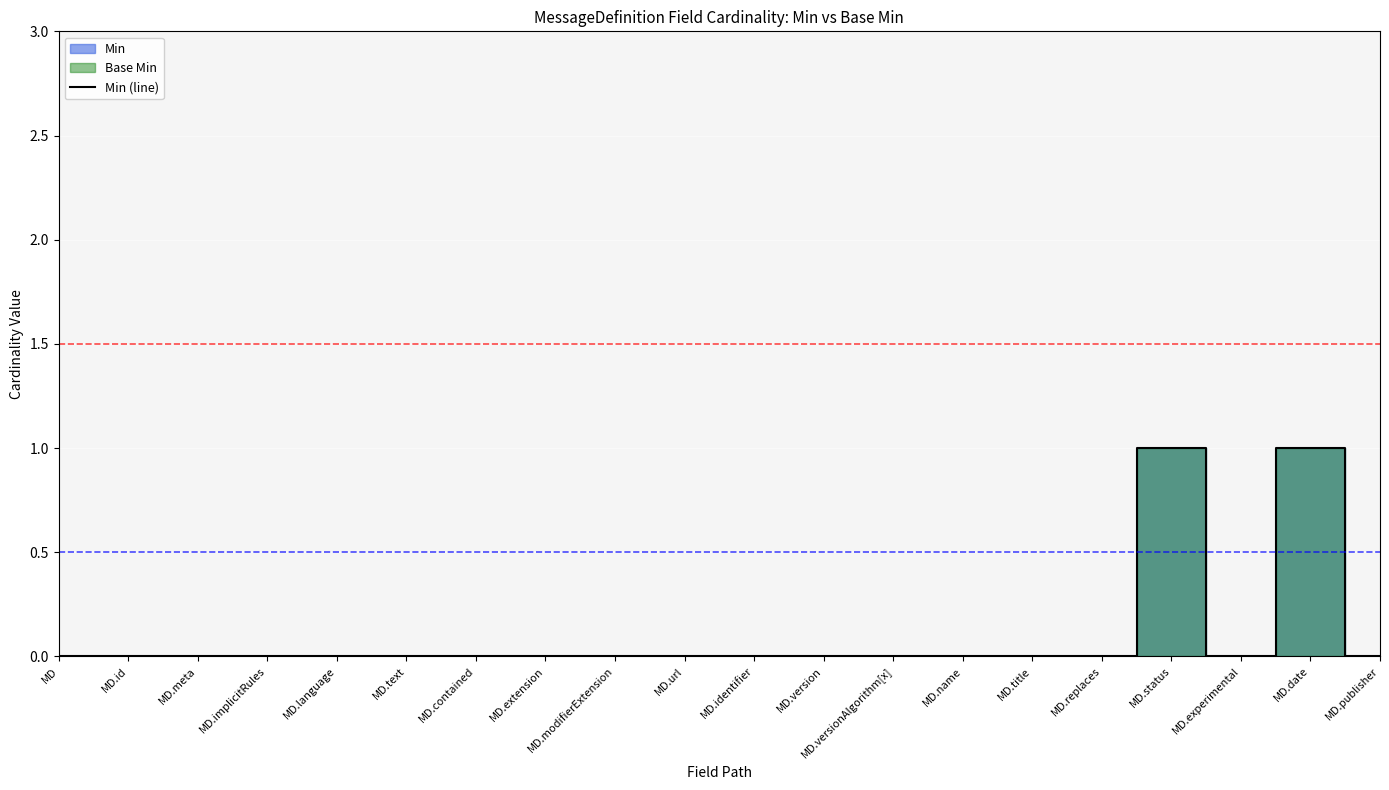

Reading left to right, what are all the values shown in this chart?

MD=0	MD.id=0	MD.meta=0	MD.implicitRules=0	MD.language=0	MD.text=0	MD.contained=0	MD.extension=0	MD.modifierExtension=0	MD.url=0	MD.identifier=0	MD.version=0	MD.versionAlgorithm[x]=0	MD.name=0	MD.title=0	MD.replaces=0	MD.status=1	MD.experimental=0	MD.date=1	MD.publisher=0